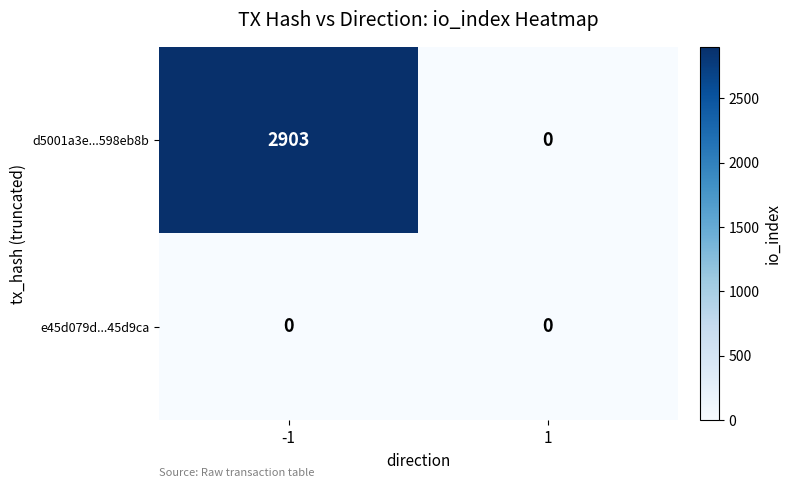

How many data points does each series have?

2